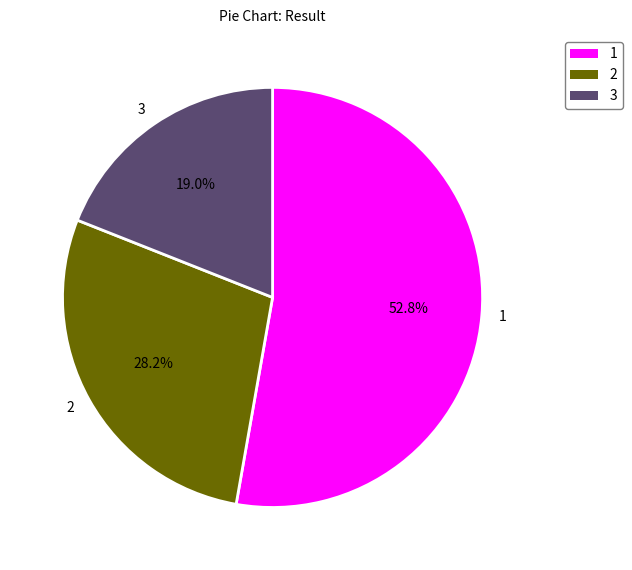

Count the number of slices in the pie.

3